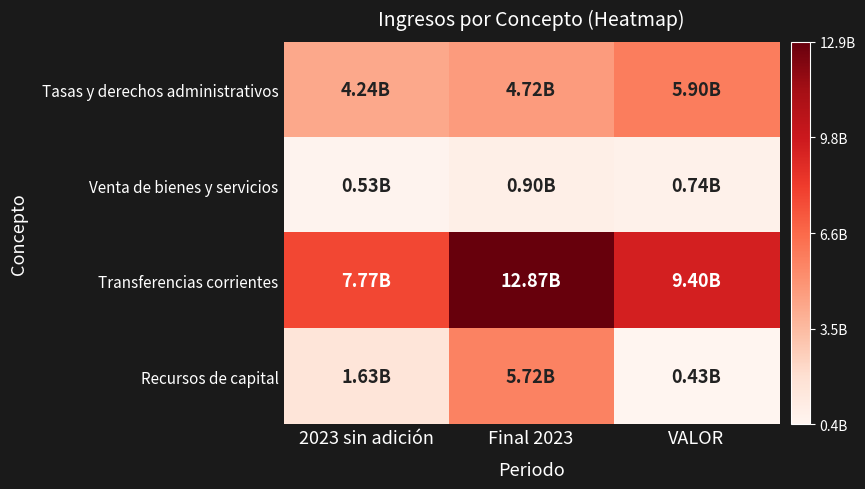

Between 2023 sin adición and VALOR, which series saw the biggest shift?

Tasas y derechos administrativos